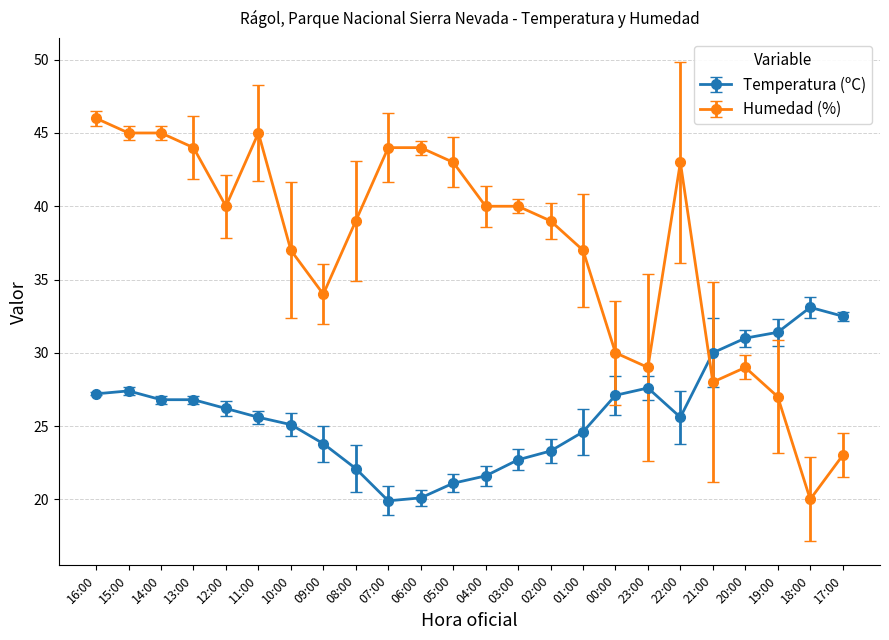

What are all the series names shown in the legend?

Temperatura (ºC), Humedad (%)